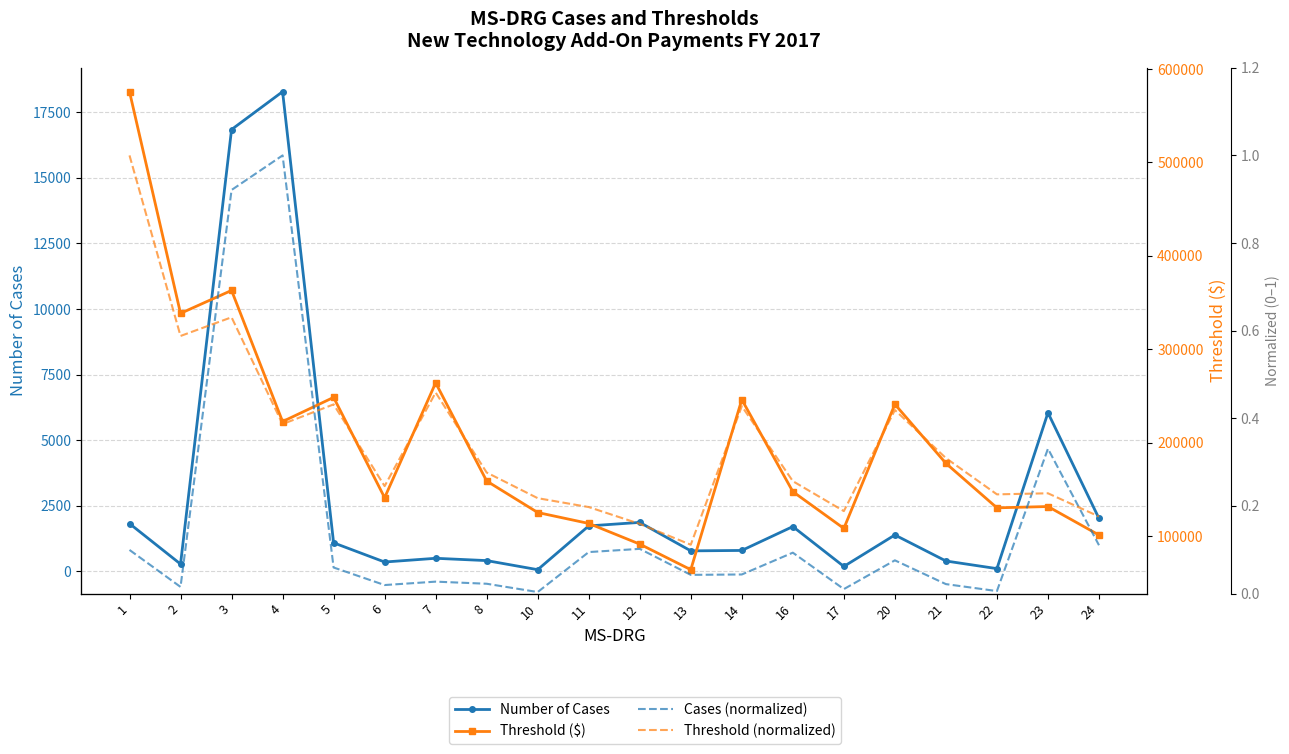

True or false: Threshold ($) and Threshold (normalized) intersect in this chart.

False